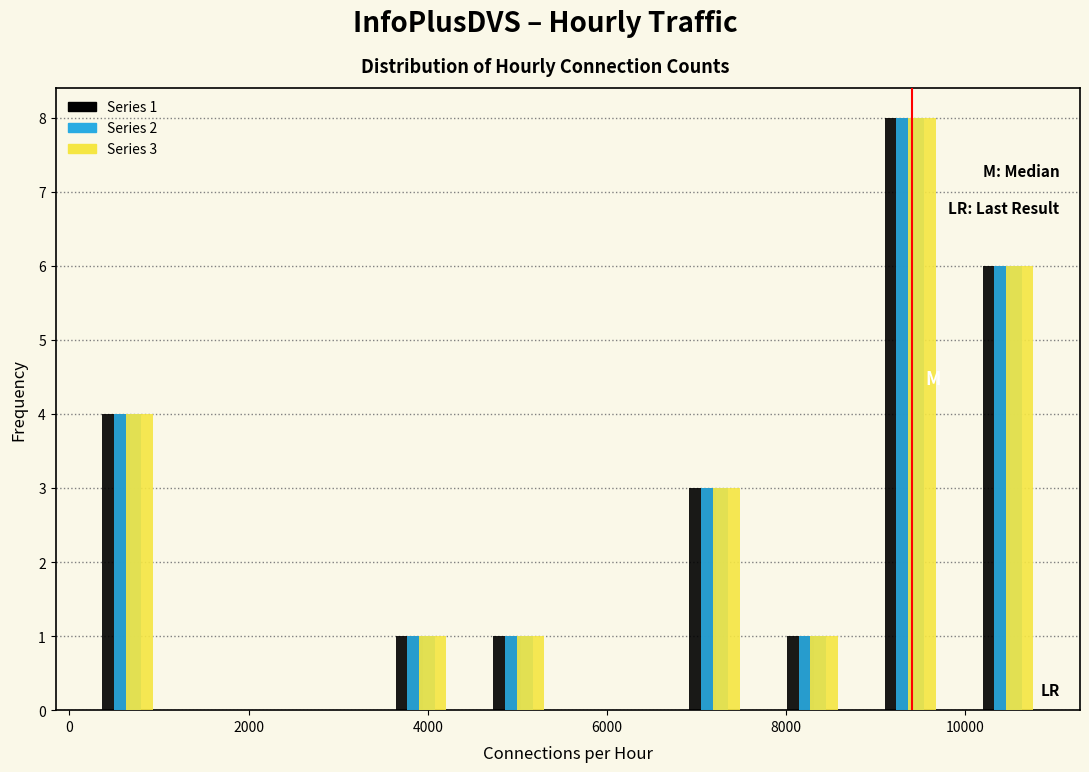

In the Series 3 series, which range on the x-axis has the tallest bar?

8800 to 10000